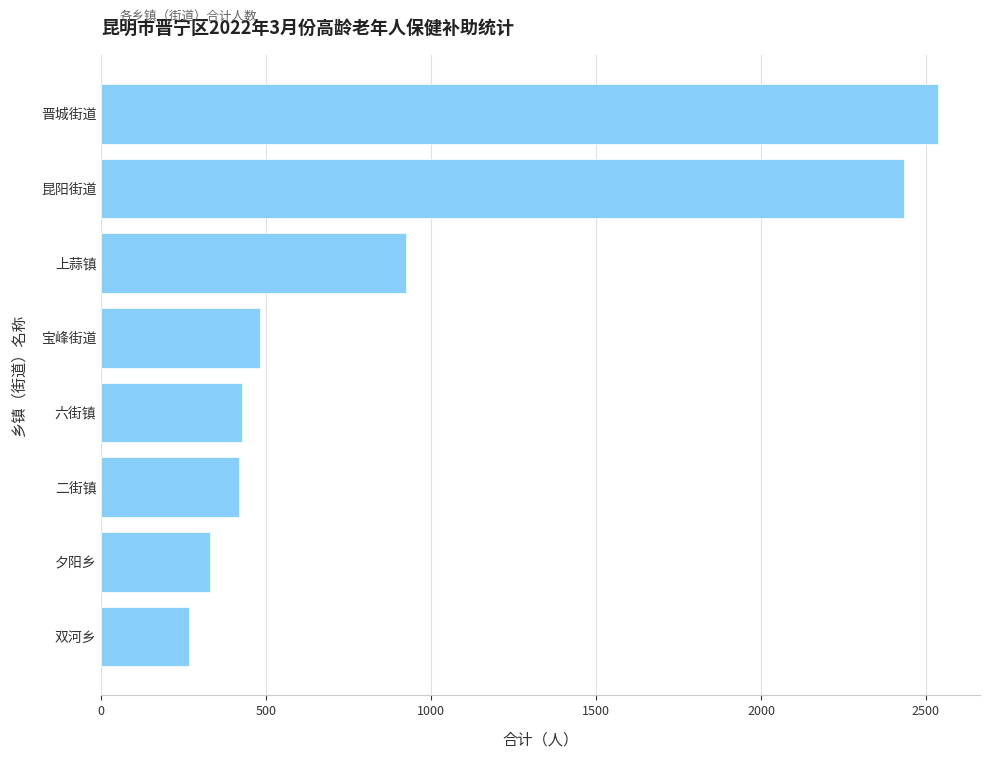

What is the sum of the values at 双河乡 and 晋城街道?

2804